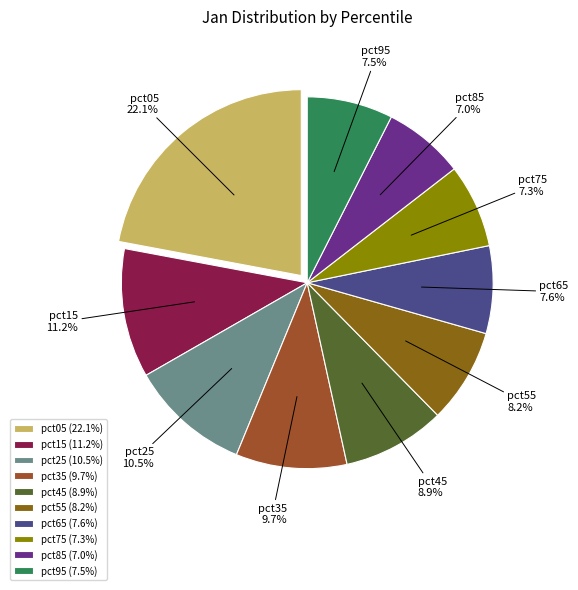

Count the number of slices in the pie.

10